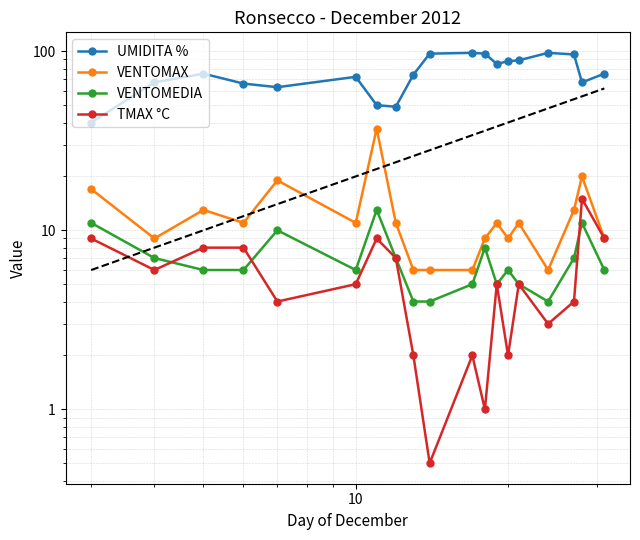

True or false: VENTOMAX has more than 1 interior local peaks.

True